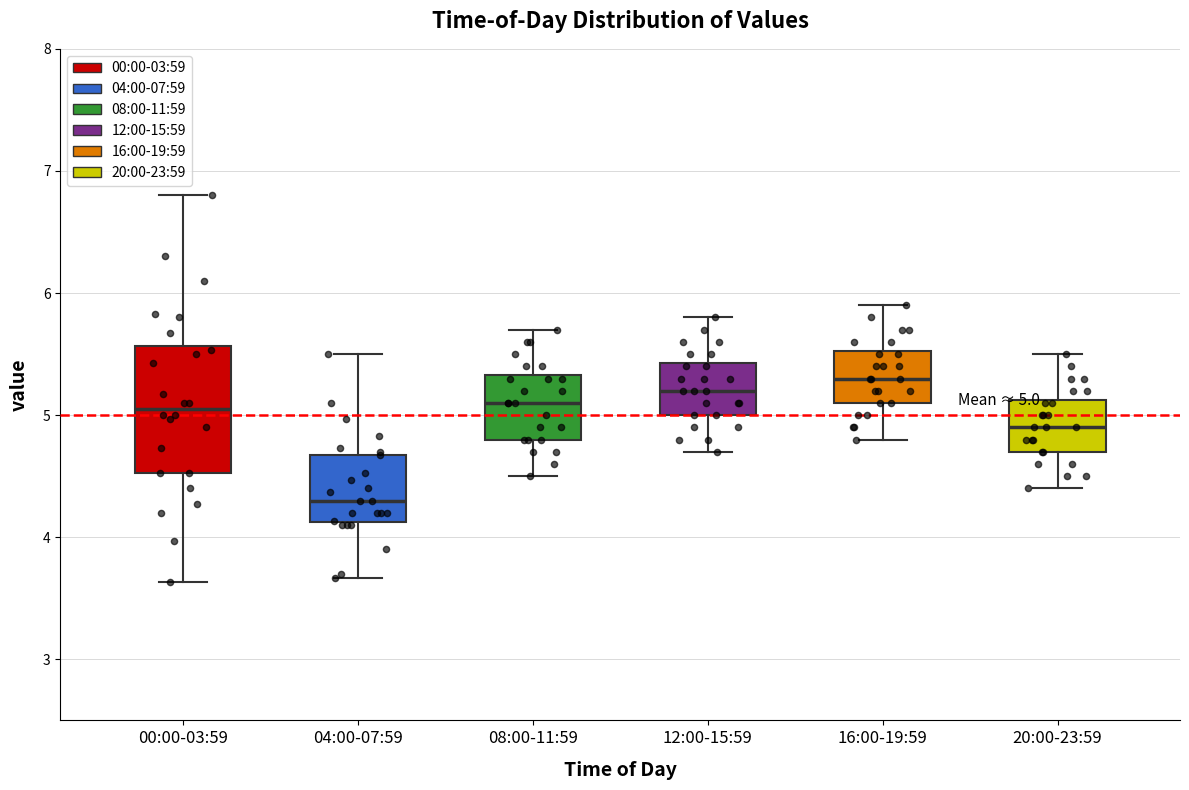

Comparing the boxes themselves (not the whiskers), which one is the tallest?

00:00-03:59